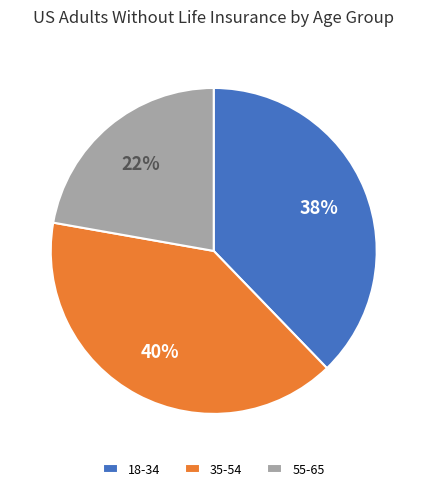

Rank the categories by value from lowest to highest.

55-65, 18-34, 35-54